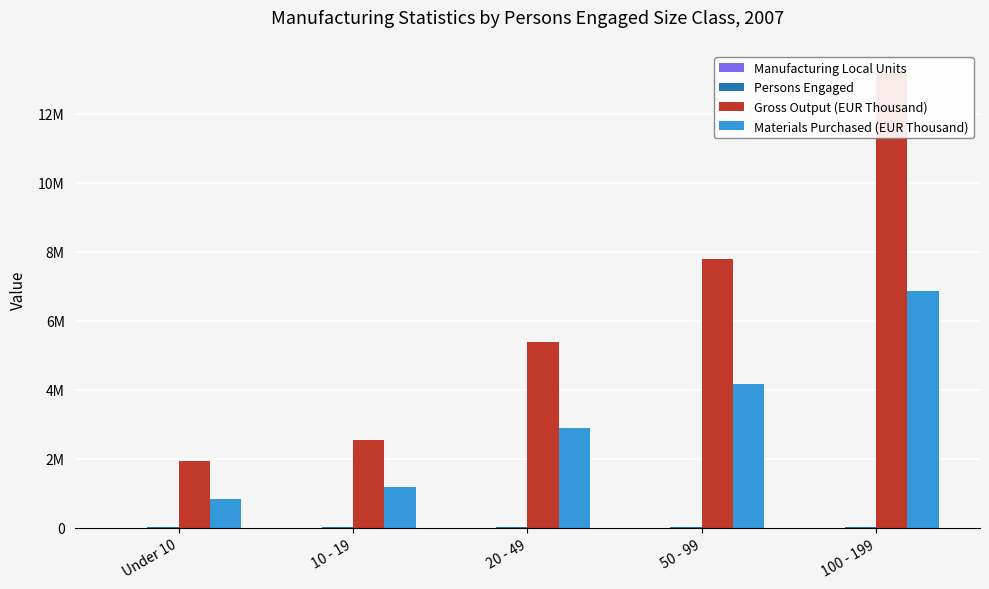

What is the sum of all Materials Purchased (EUR Thousand) values?

15893593